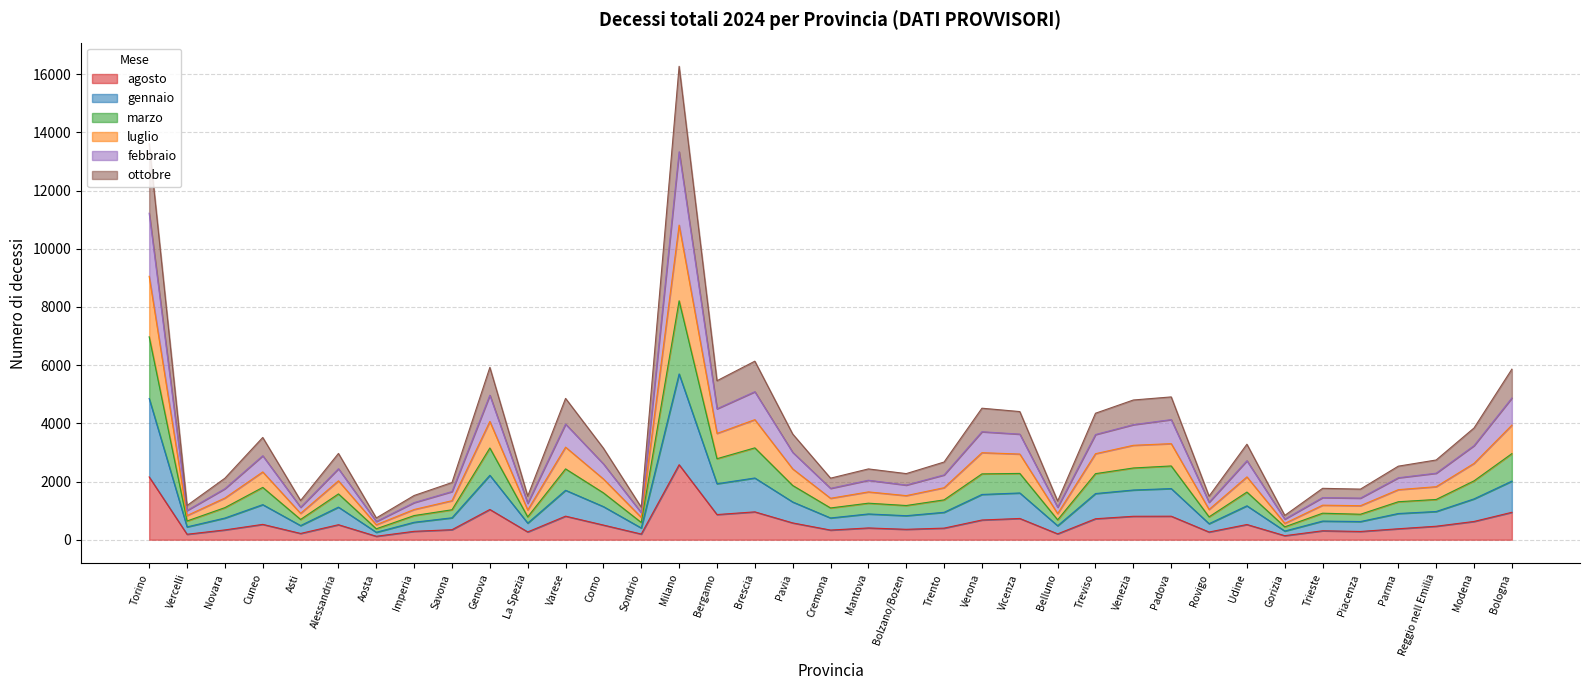

What is the label of the 15th point from the right?

Verona